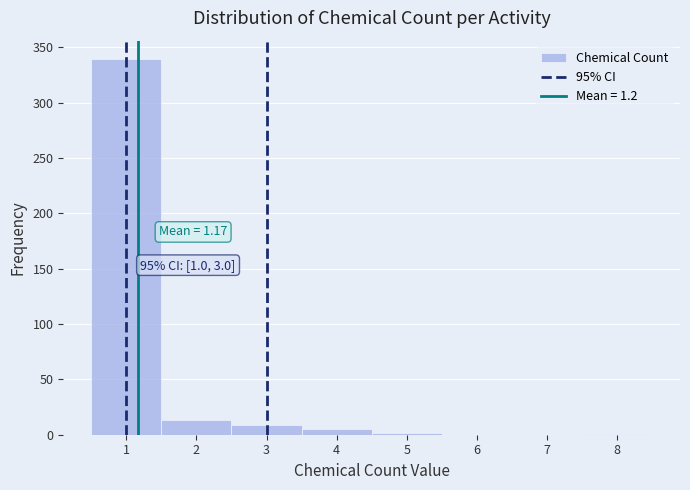

Over which range of the x-axis is the bar tallest?

0.5 to 1.5